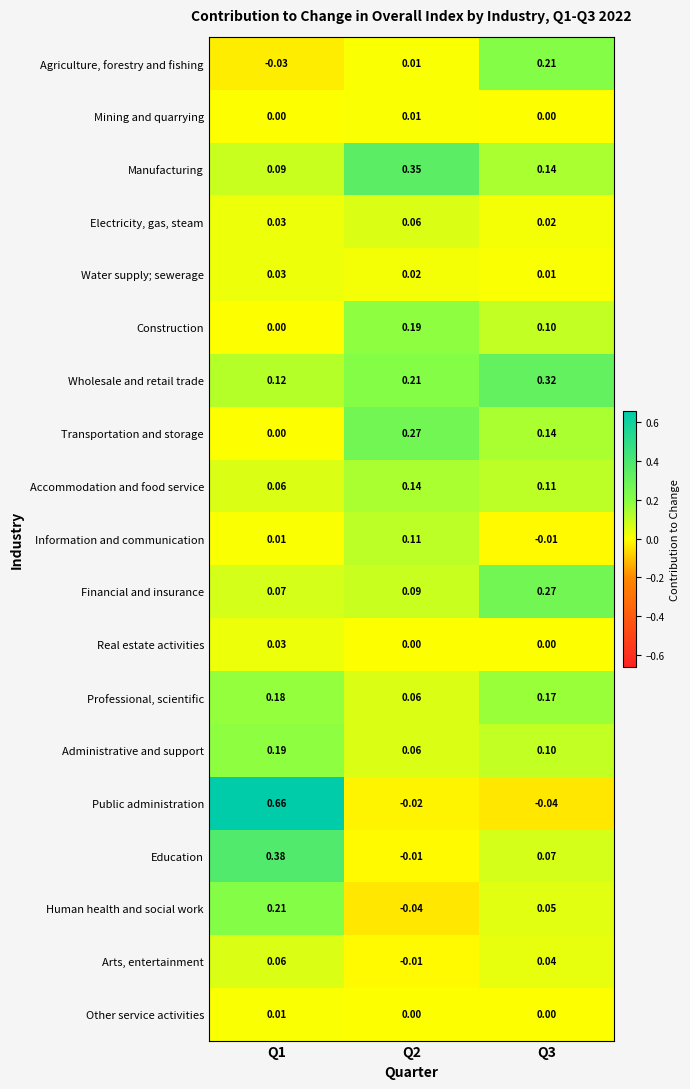

Which series has the widest spread of values?

Public administration